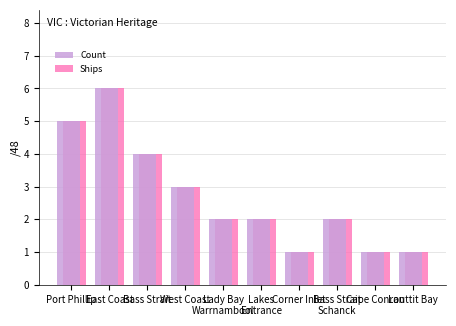

At which category is the sum across all series the highest?

East Coast